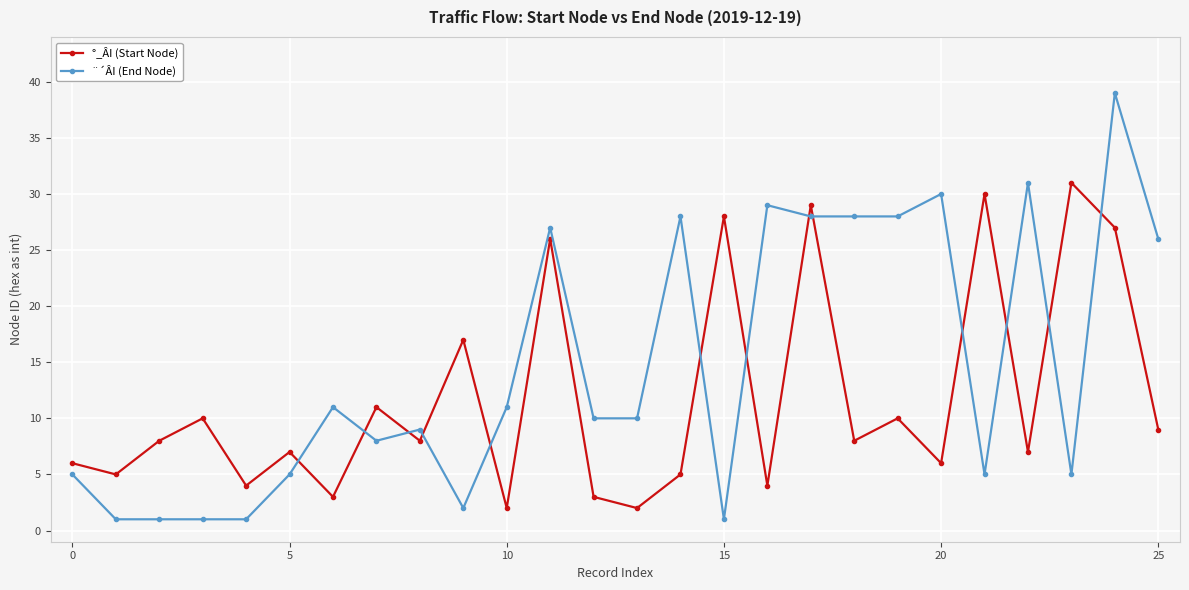

How many distinct data groups are displayed?

2